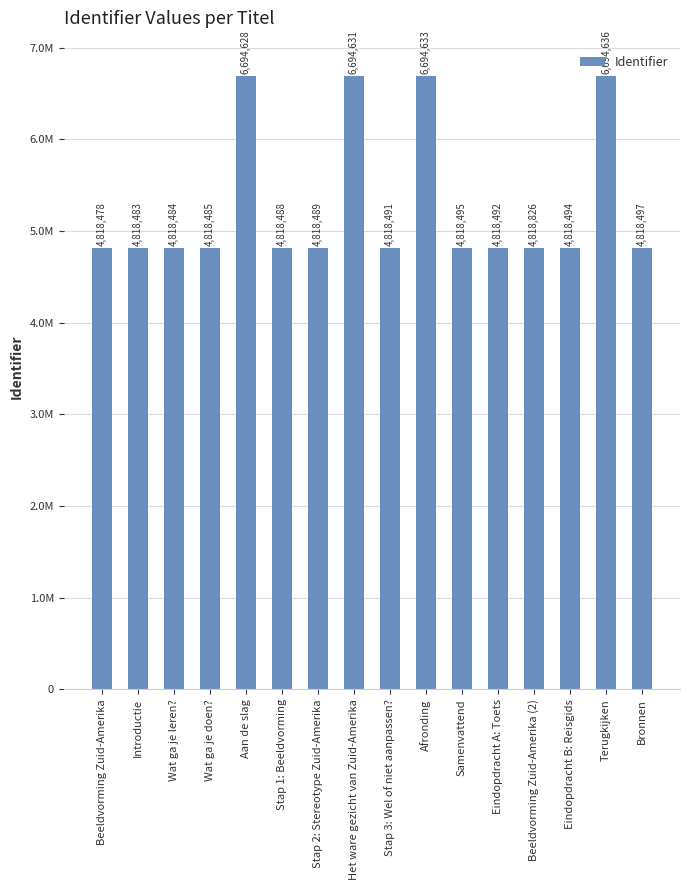

Does the chart contain stacked bars?

No